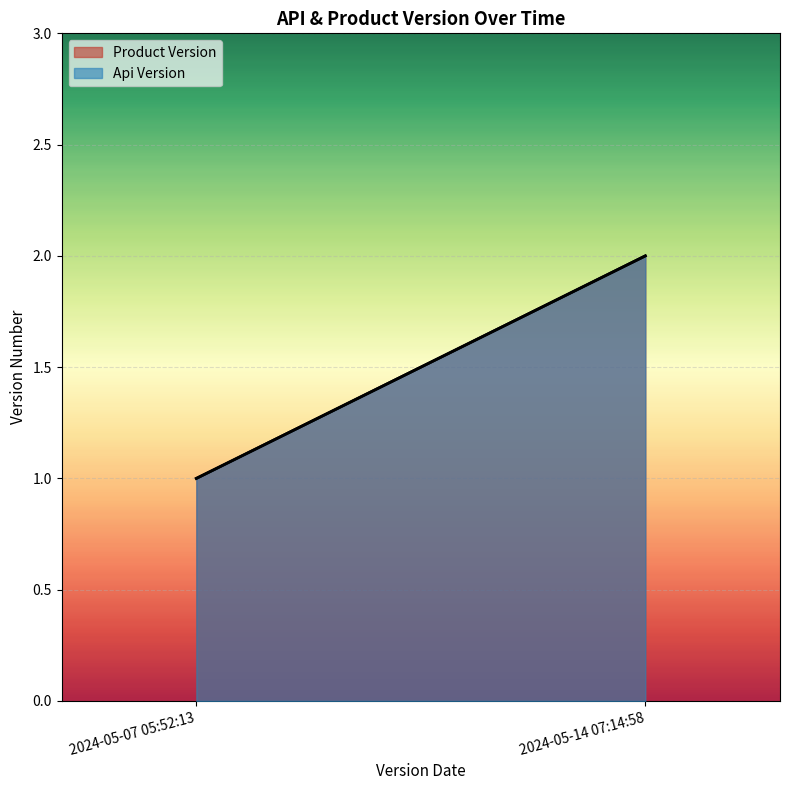

At which label is Api Version closest to 1?

2024-05-07 05:52:13